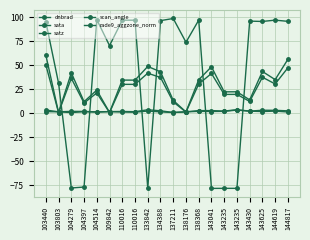

Which series changed the most between 110016 and 143625?

satz